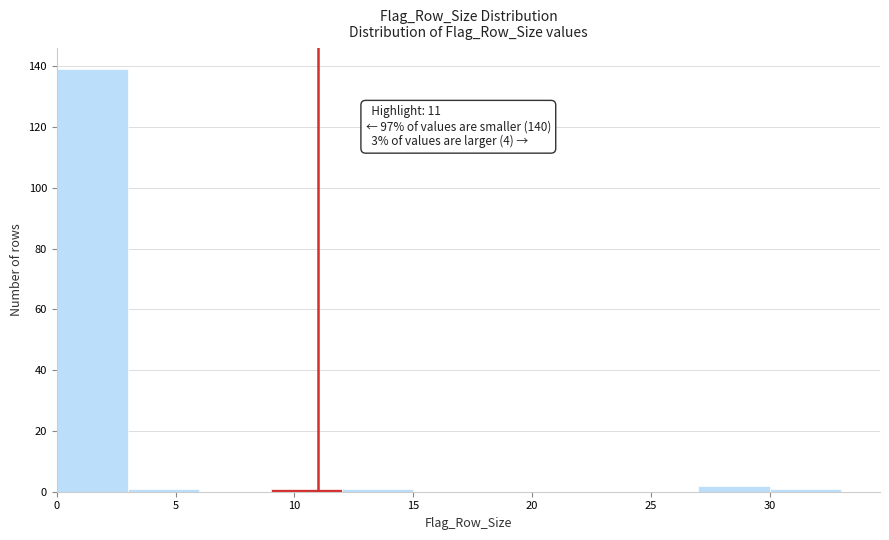

Over which range of the x-axis is the bar tallest?

0 to 3